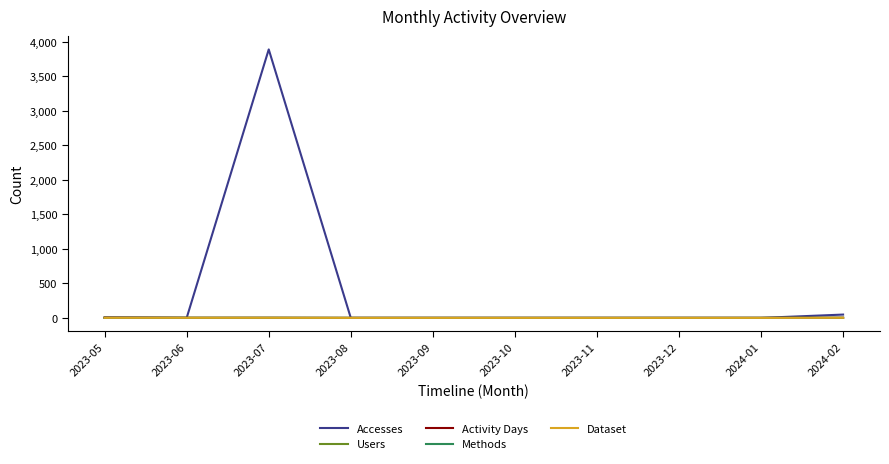

What is the sum of the Accesses values at 2023-08 and 2024-02?

48